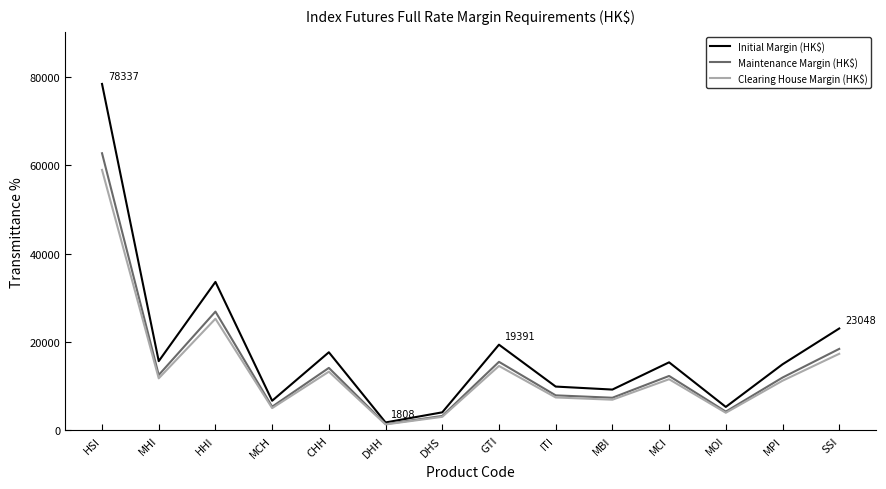

What position from the right is DHS?

8